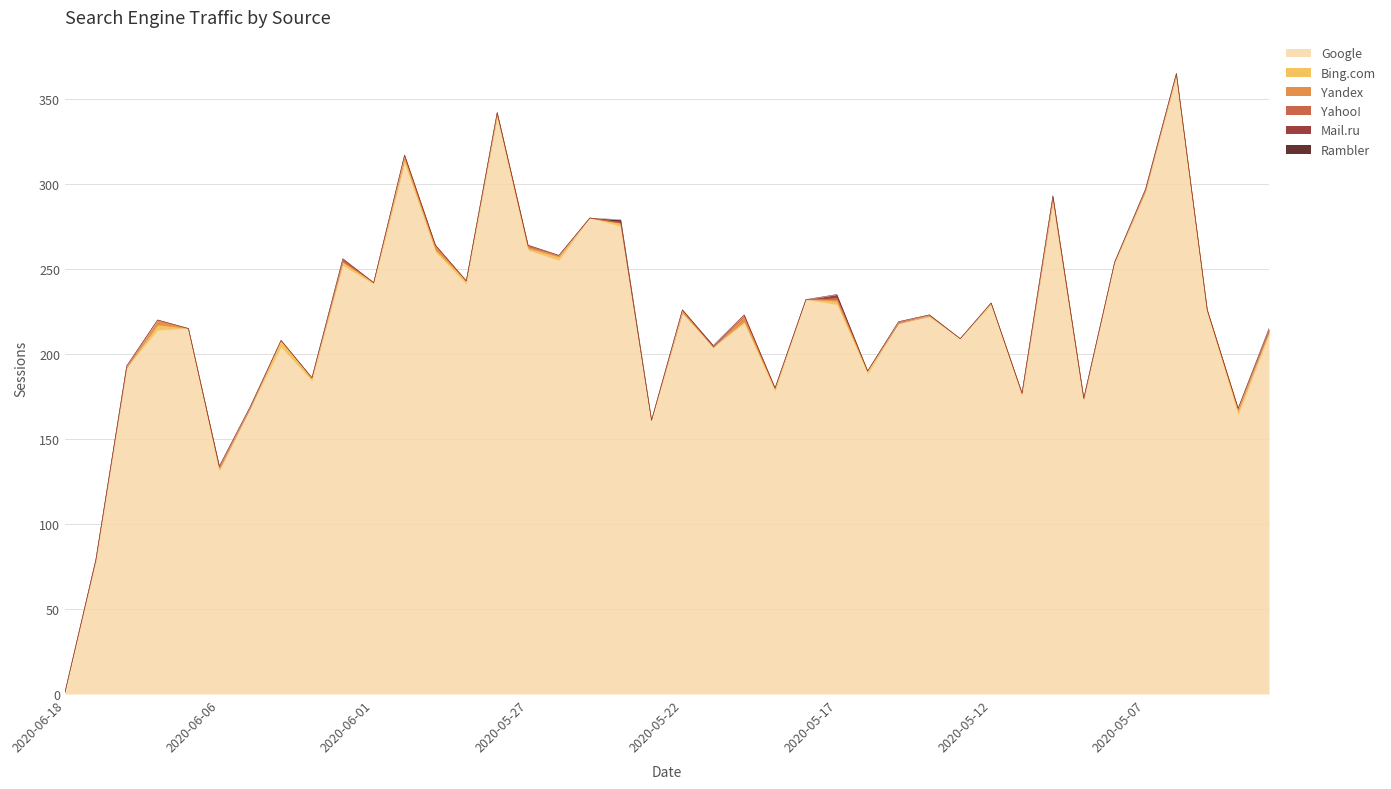

Reading right to left, extract all data points from this chart.

Google: 211	164	224	363	295	253	173	290	176	229	209	222	218	188	229	232	178	218	204	224	161	275	280	255	261	339	241	260	312	241	252	184	204	168	131	215	214	192	78	1
Bing.com: 2	2	1	1	1	1	0	0	0	1	0	0	0	2	2	0	1	1	0	0	0	2	0	2	1	1	2	1	2	1	2	2	4	0	1	0	3	0	0	0
Yandex: 0	2	1	1	0	0	1	2	1	0	0	1	0	0	1	0	1	3	0	2	0	0	0	1	1	2	0	3	3	0	0	0	0	0	1	0	3	0	1	0
Yahoo!: 1	0	0	0	1	0	0	1	0	0	0	0	1	0	1	0	0	1	0	0	0	0	0	0	1	0	0	0	0	0	2	0	0	1	1	0	0	1	0	0
Mail.ru: 1	0	0	0	0	0	0	0	0	0	0	0	0	0	2	0	0	0	1	0	0	1	0	0	0	0	0	0	0	0	0	0	0	0	0	0	0	0	0	0
Rambler: 0	0	0	0	0	0	0	0	0	0	0	0	0	0	0	0	0	0	0	0	0	1	0	0	0	0	0	0	0	0	0	0	0	0	0	0	0	0	0	0